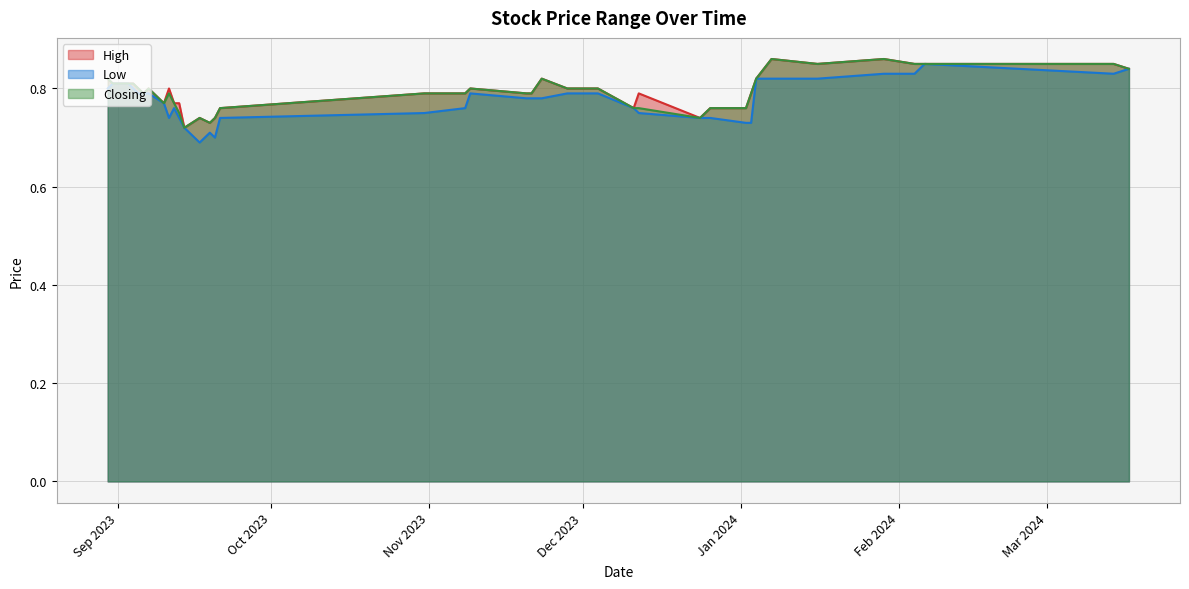

Which series has the largest total across all categories?

High